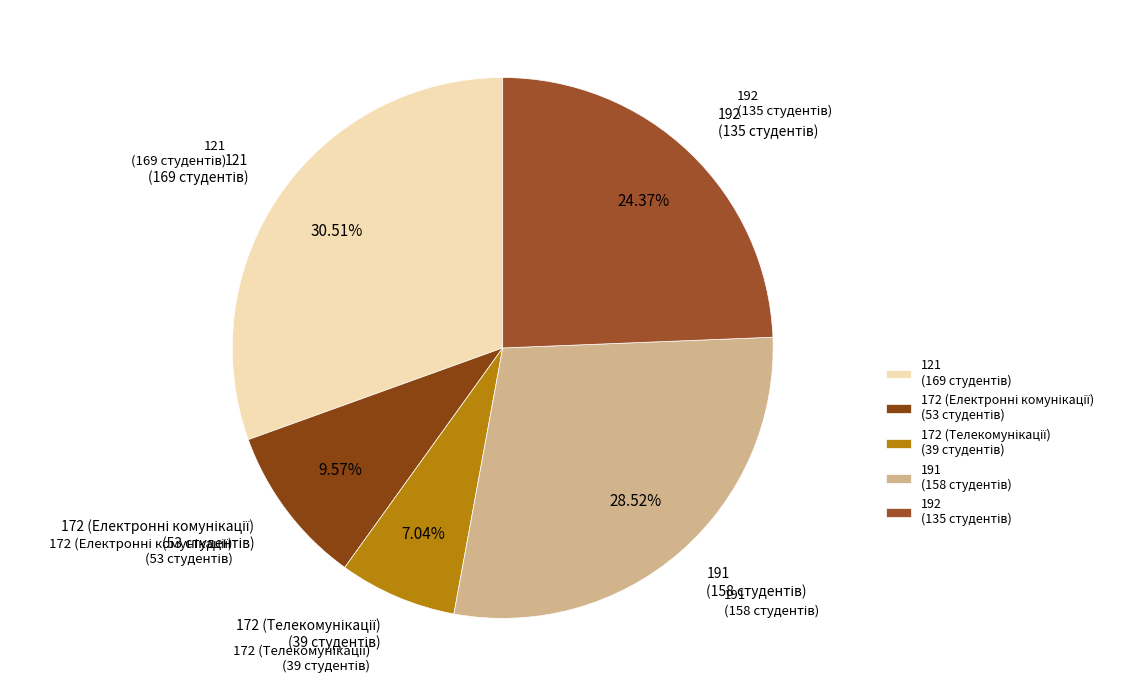

To the nearest percent, what is the average slice percentage?

20%